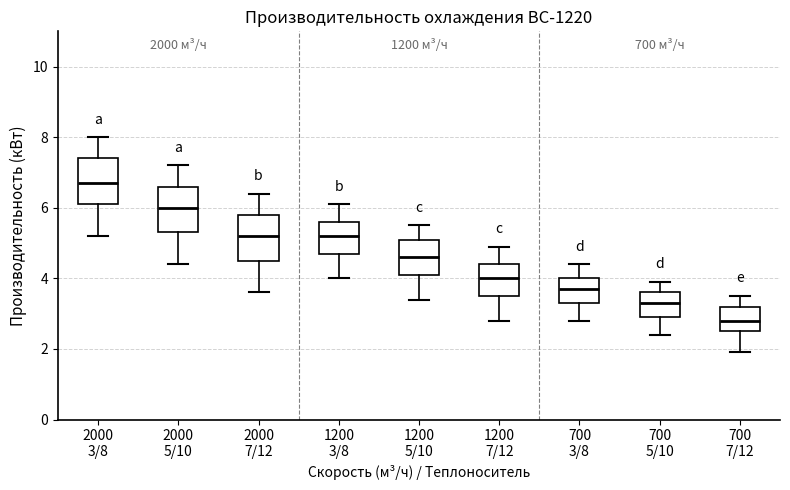

Which box has the lowest median line?

700 7/12